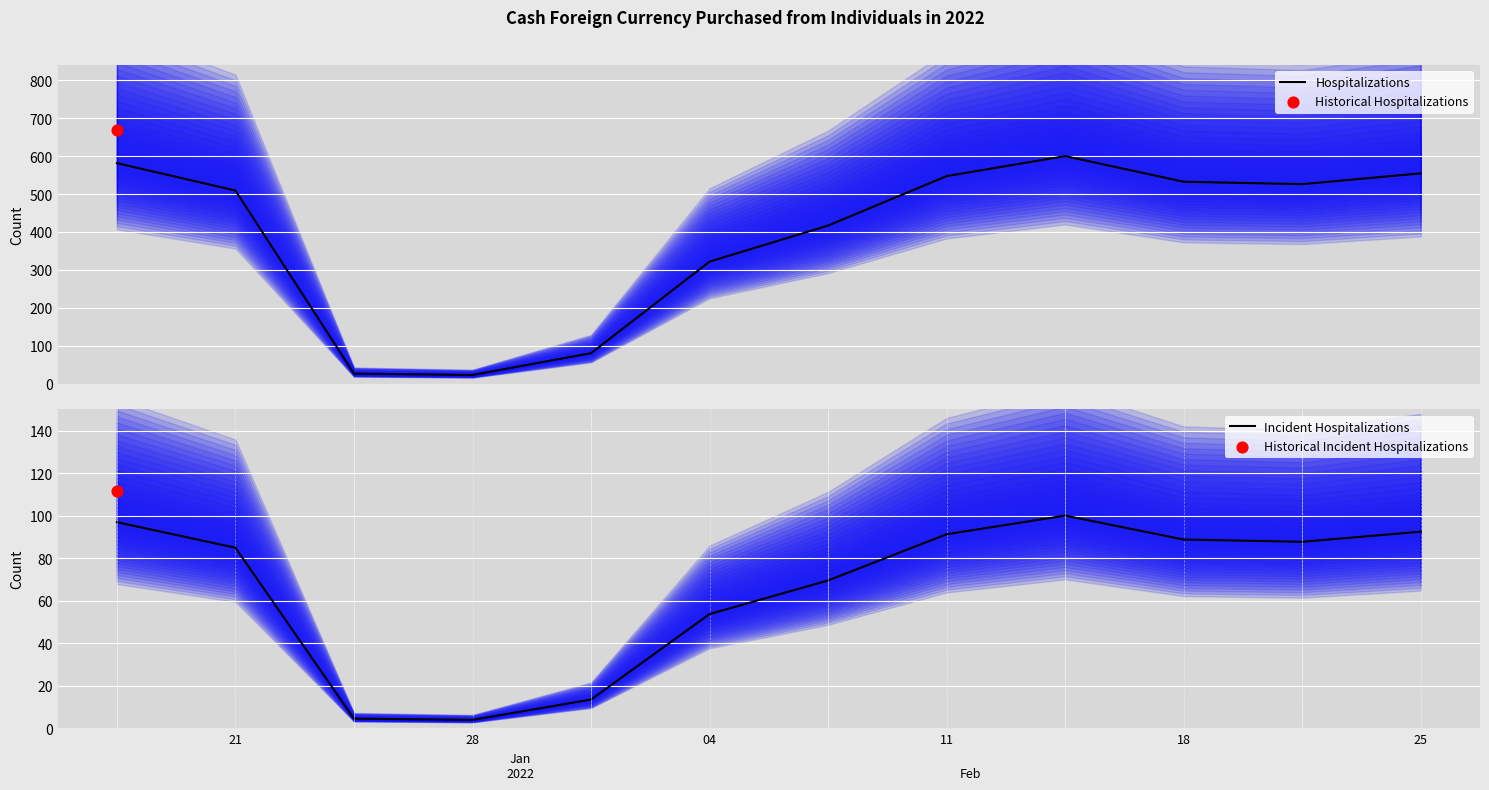

Which series has the largest total across all categories?

Hospitalizations